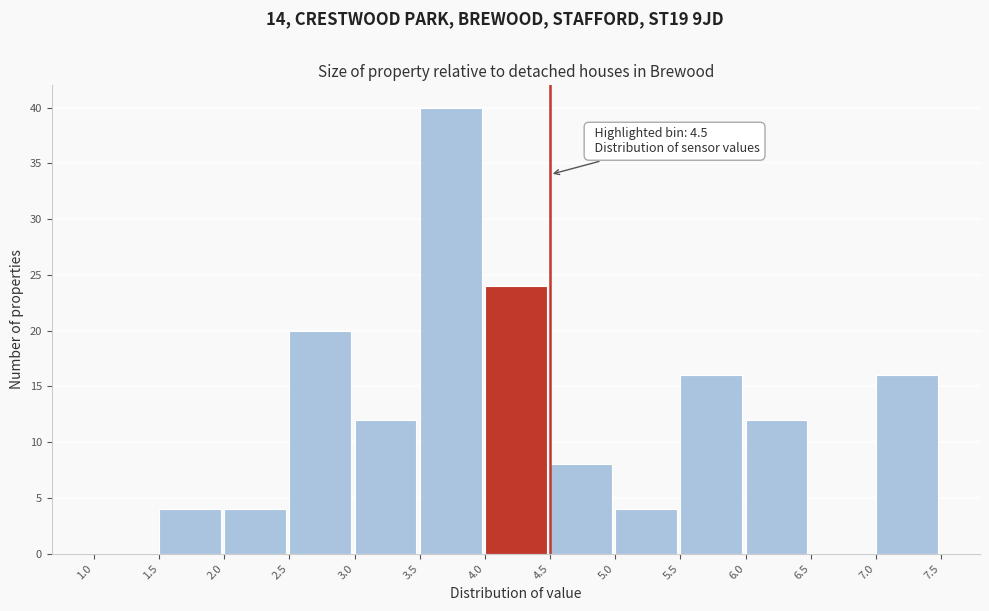

Which range on the x-axis has the tallest bar?

3.5 to 4.0